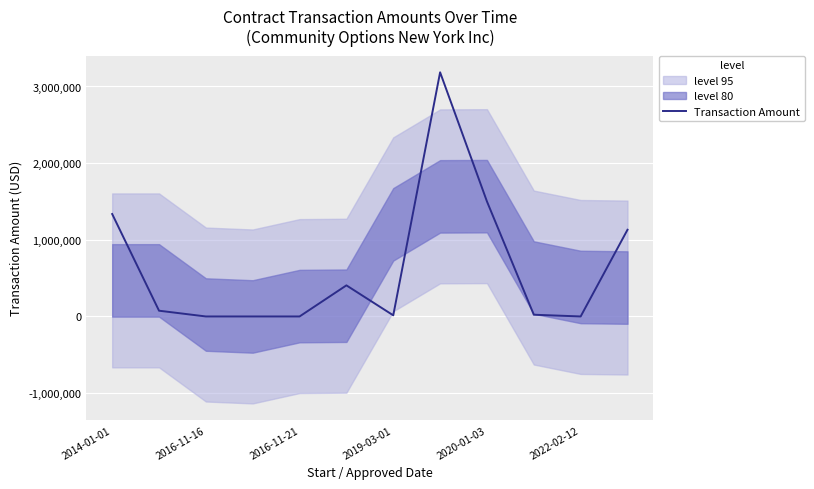

What is the label of the 12th point from the right?

2014-01-01